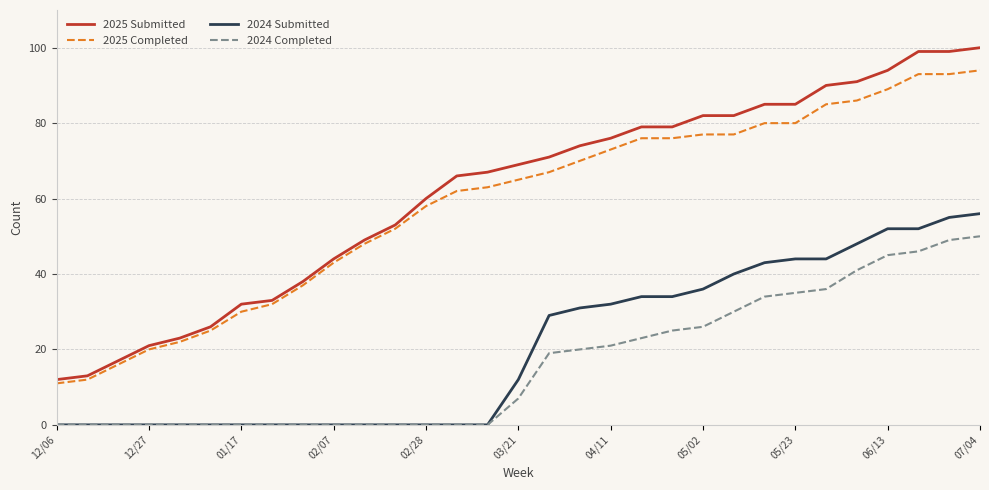

Count the number of data series in this chart.

4